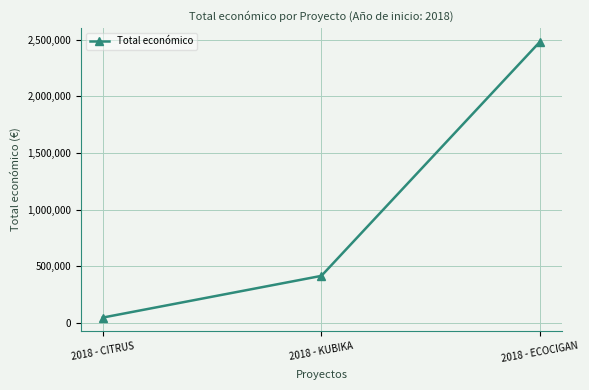

What position from the left is 2018 - KUBIKA?

2